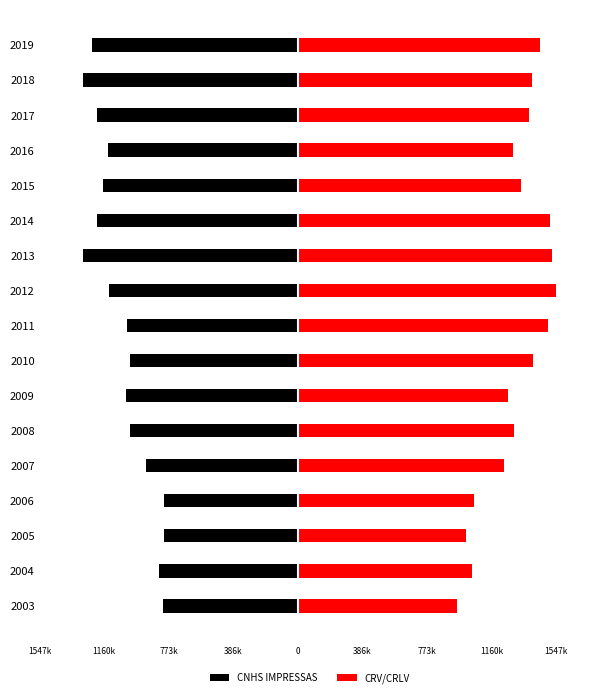

At 2009, list the series in order from smallest to largest.

CNHS IMPRESSAS, CRV/CRLV